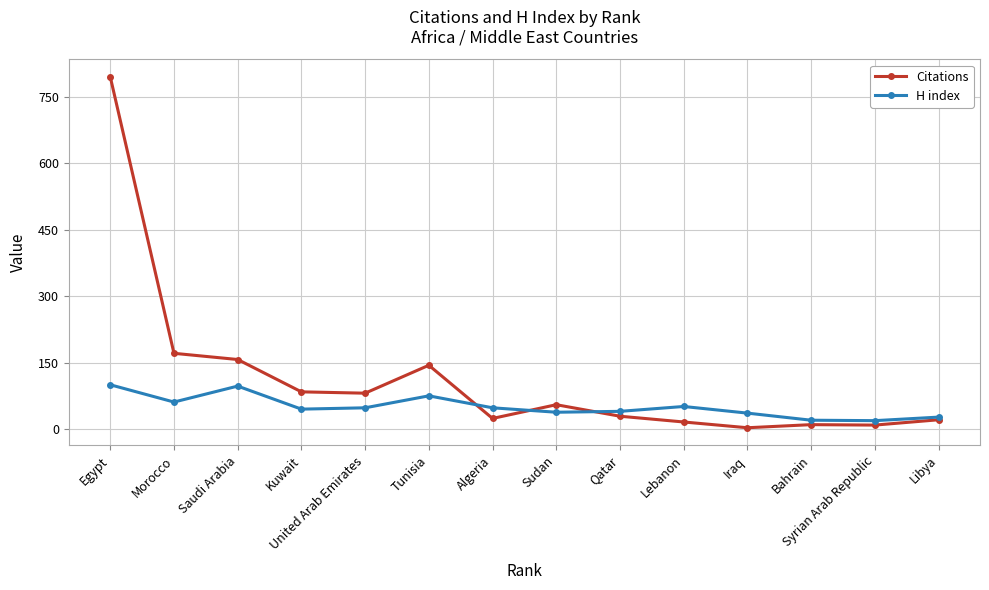

List the series in order of their peak value, highest first.

Citations, H index